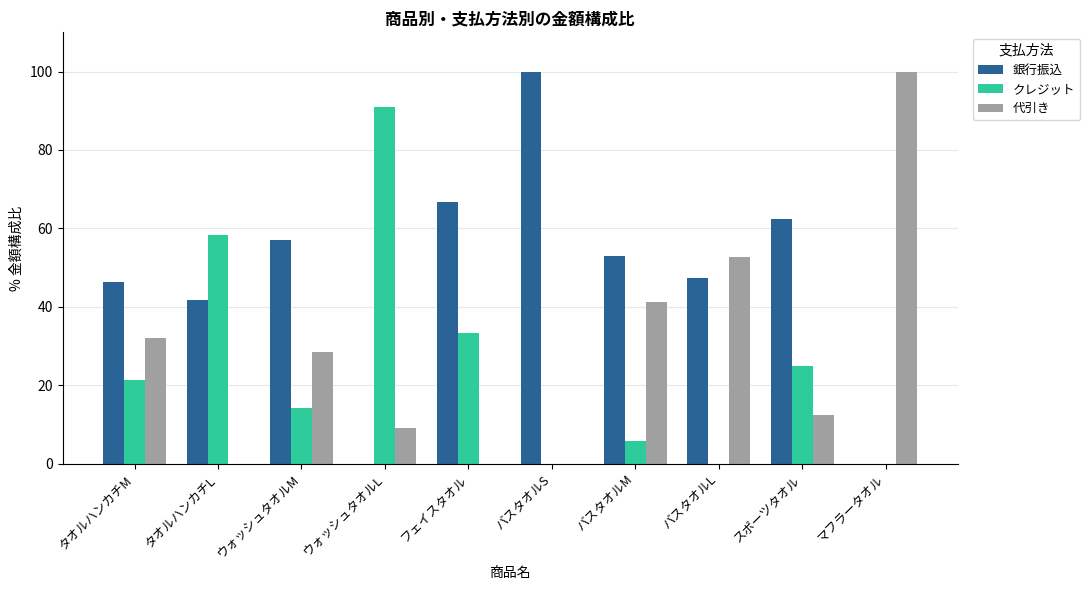

What is the total value across all series at バスタオルL?

100.0